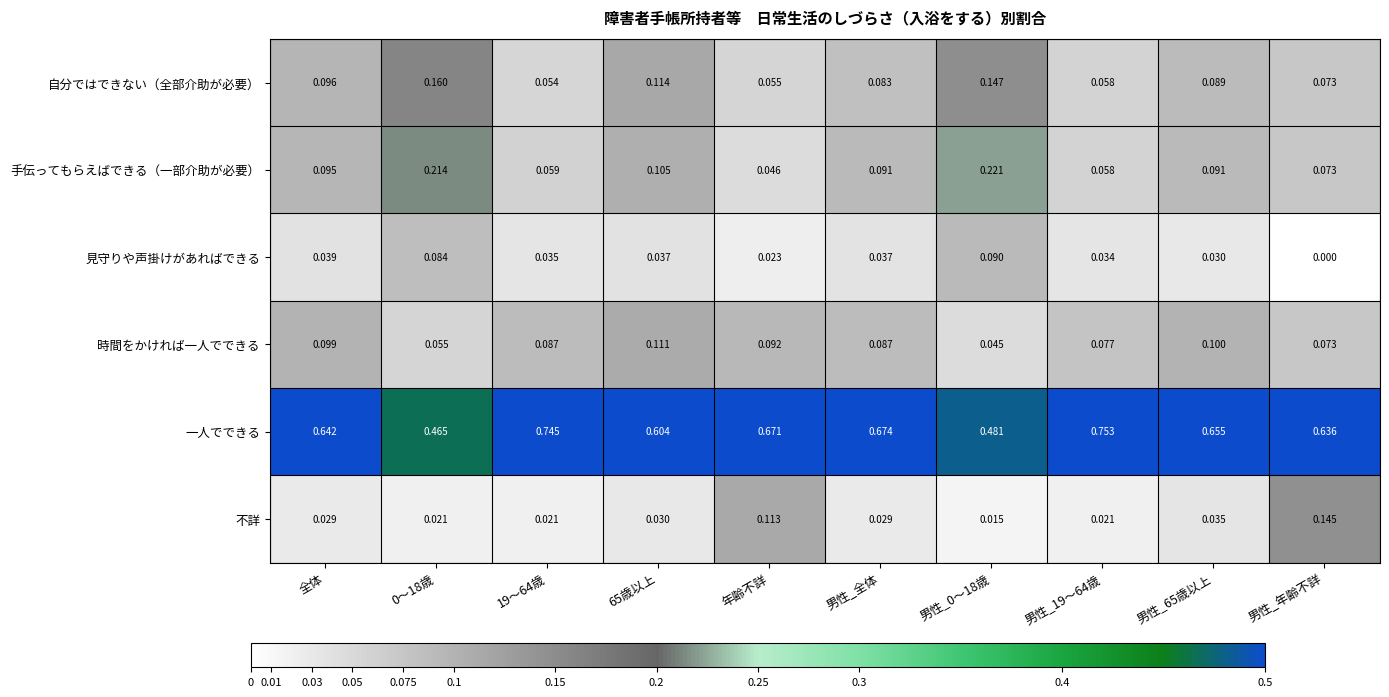

What is the total value across all series at 年齢不詳?

1.0